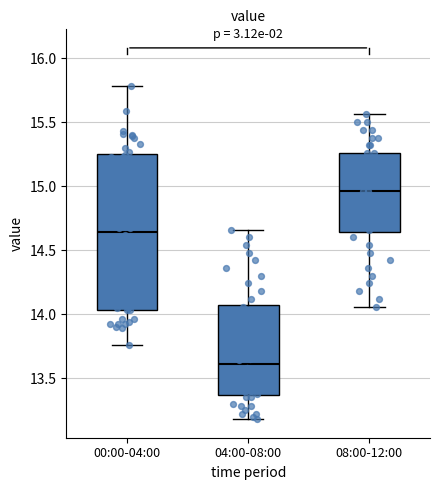

Reading left to right, read every box against the y-axis: the position of its median line, the range the box covers, and the ends of its whiskers. The values are not printed on the chart, so give them approximately, as read against the axis.

00:00-04:00: median 14.65, box 14.05 to 15.25, whiskers 13.75 to 15.80
04:00-08:00: median 13.60, box 13.35 to 14.10, whiskers 13.20 to 14.65
08:00-12:00: median 14.95, box 14.65 to 15.25, whiskers 14.05 to 15.55